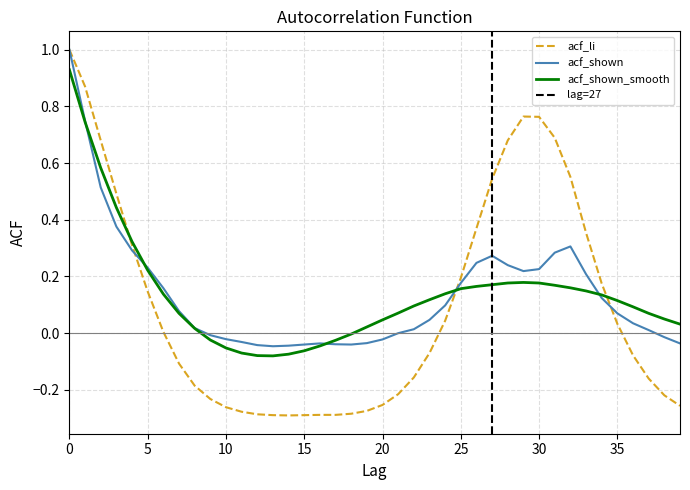

Reading right to left, what are all the values shown in this chart?

acf_li: 39=-0.3	38=-0.2	37=-0.2	36=-0.1	35=0.0	34=0.2	33=0.4	32=0.6	31=0.7	30=0.8	29=0.8	28=0.7	27=0.5	26=0.4	25=0.2	24=0.0	23=-0.1	22=-0.2	21=-0.2	20=-0.3	19=-0.3	18=-0.3	17=-0.3	16=-0.3	15=-0.3	14=-0.3	13=-0.3	12=-0.3	11=-0.3	10=-0.3	9=-0.2	8=-0.2	7=-0.1	6=0.0	5=0.1	4=0.3	3=0.5	2=0.7	1=0.9	0=1.0
acf_shown: 39=-0.0	38=-0.0	37=0.0	36=0.0	35=0.1	34=0.1	33=0.2	32=0.3	31=0.3	30=0.2	29=0.2	28=0.2	27=0.3	26=0.2	25=0.2	24=0.1	23=0.0	22=0.0	21=-0.0	20=-0.0	19=-0.0	18=-0.0	17=-0.0	16=-0.0	15=-0.0	14=-0.0	13=-0.0	12=-0.0	11=-0.0	10=-0.0	9=-0.0	8=0.0	7=0.1	6=0.2	5=0.2	4=0.3	3=0.4	2=0.5	1=0.7	0=1.0
acf_shown_smooth: 39=0.0	38=0.1	37=0.1	36=0.1	35=0.1	34=0.1	33=0.1	32=0.2	31=0.2	30=0.2	29=0.2	28=0.2	27=0.2	26=0.2	25=0.2	24=0.1	23=0.1	22=0.1	21=0.1	20=0.0	19=0.0	18=-0.0	17=-0.0	16=-0.0	15=-0.1	14=-0.1	13=-0.1	12=-0.1	11=-0.1	10=-0.1	9=-0.0	8=0.0	7=0.1	6=0.1	5=0.2	4=0.3	3=0.4	2=0.6	1=0.7	0=0.9